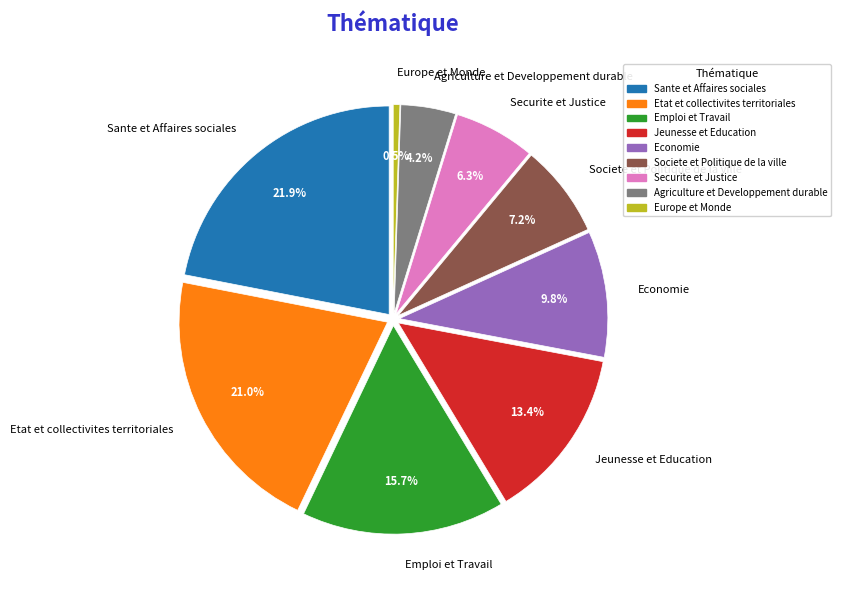

What is the change in value from Etat et collectivites territoriales to Emploi et Travail?

-12818